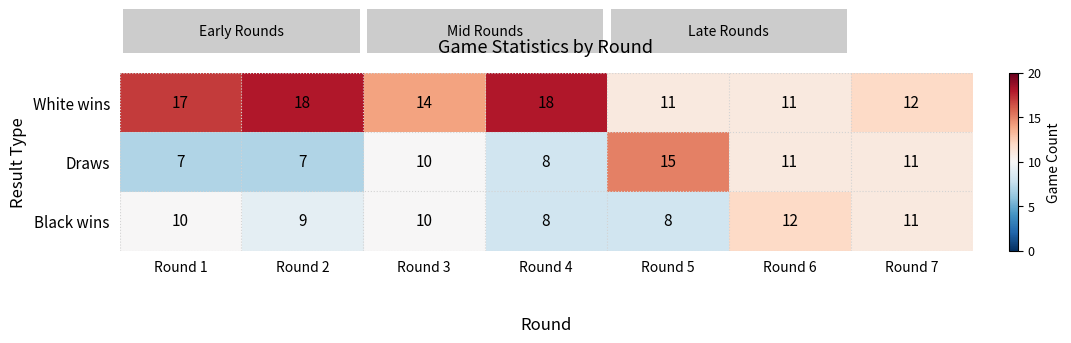

The value of Black wins at Round 2 is 13. True or false?

False